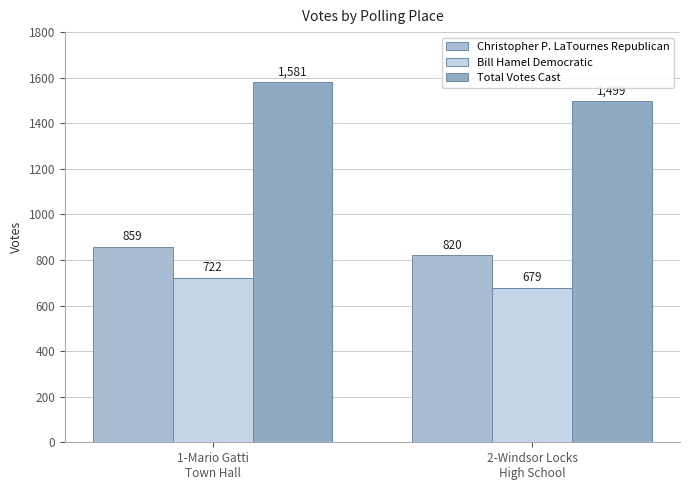

The value of Total Votes Cast at 2-Windsor Locks
High School is 1499. True or false?

True